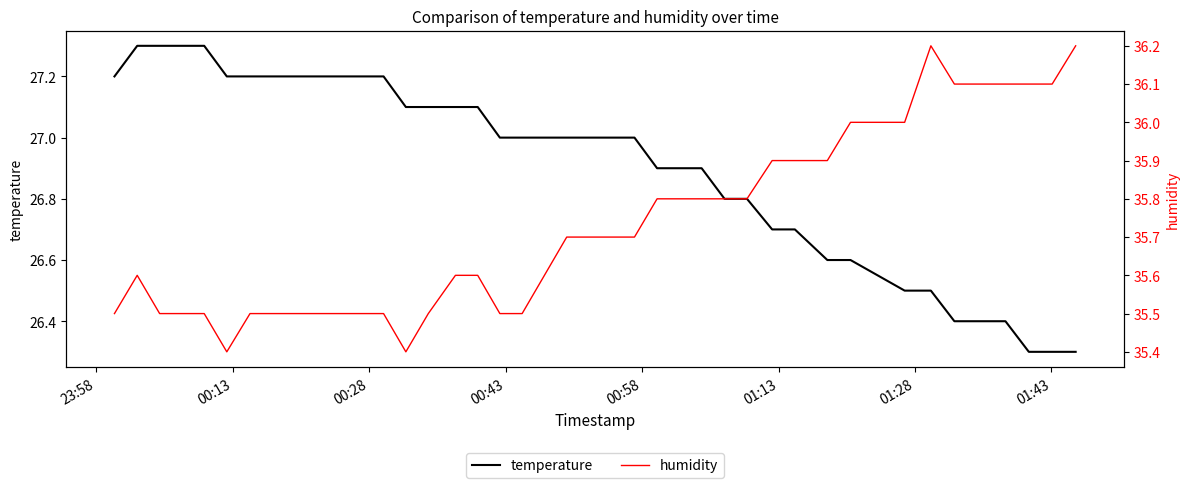

How many data points in temperature are less than 27?

16